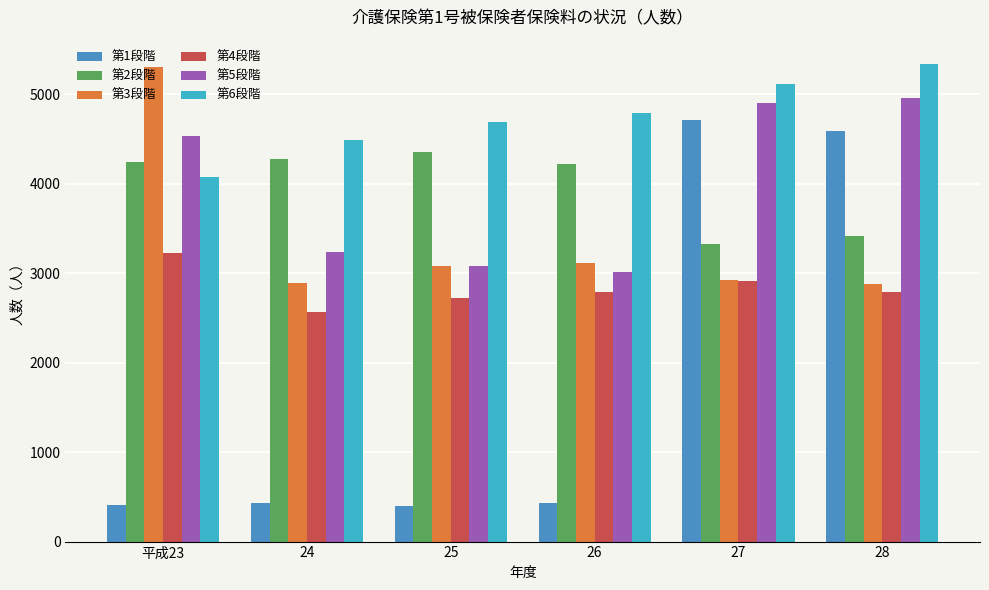

What value does the 第3段階 series have at 24, to the nearest 50?

2900